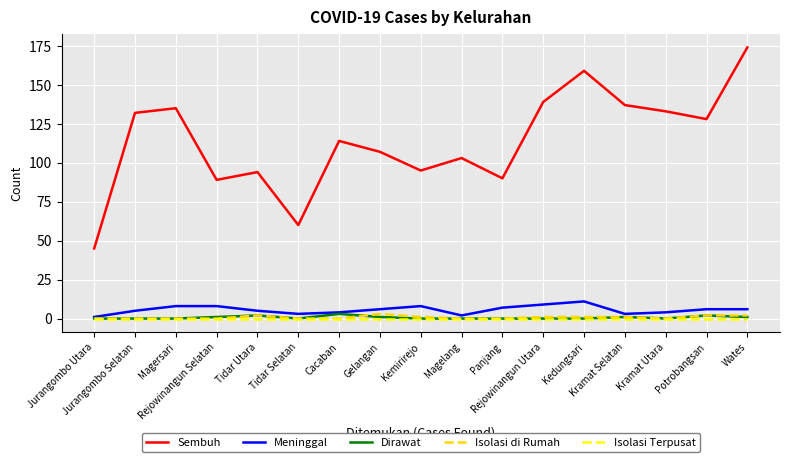

Reading left to right, extract all data points from this chart.

Sembuh: 45	132	135	89	94	60	114	107	95	103	90	139	159	137	133	128	174
Meninggal: 1	5	8	8	5	3	4	6	8	2	7	9	11	3	4	6	6
Dirawat: 0	0	0	1	2	0	3	1	0	0	0	0	0	1	0	2	1
Isolasi di Rumah: 0	0	0	0	2	0	0	3	1	0	0	1	1	1	0	2	2
Isolasi Terpusat: 0	0	0	0	0	0	0	0	0	0	0	0	0	0	0	0	0